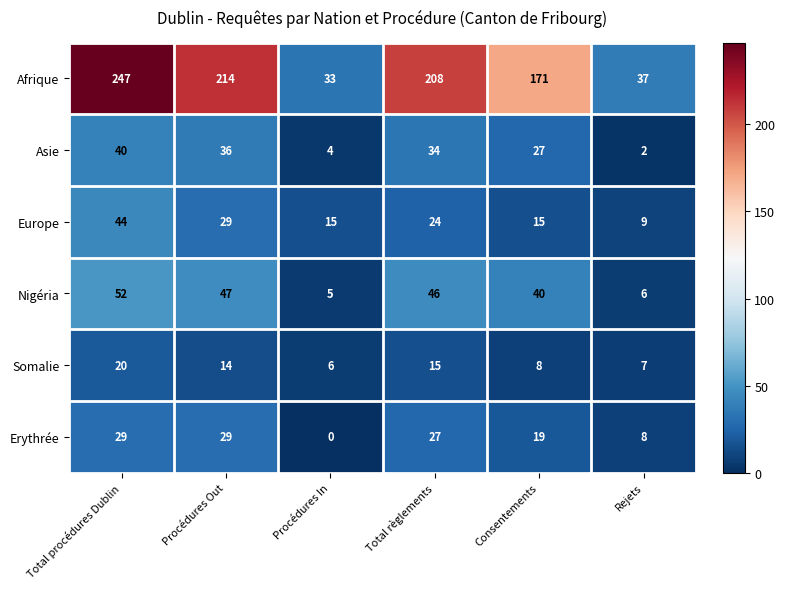

True or false: Somalie has a value of 8 at Consentements.

True